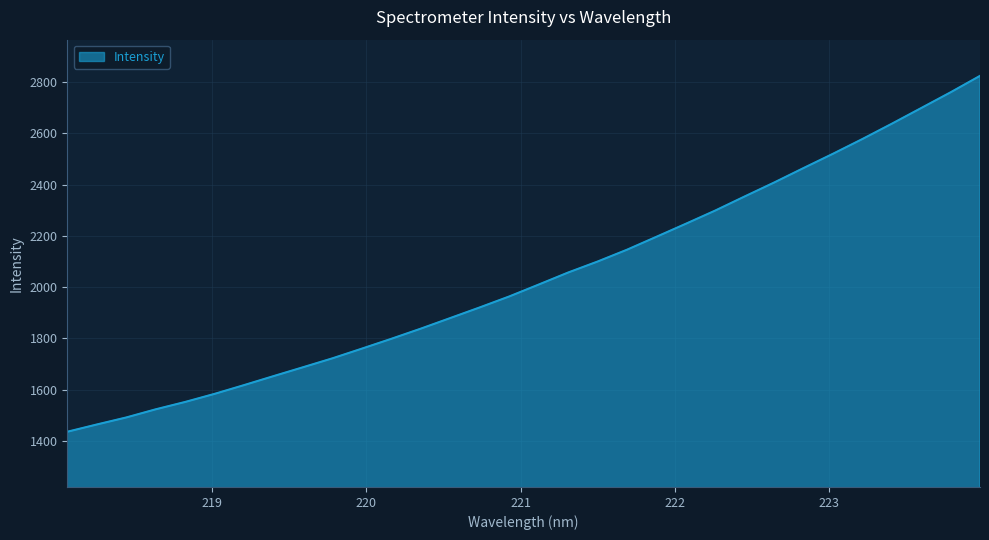

What is the greatest value displayed?

2823.9